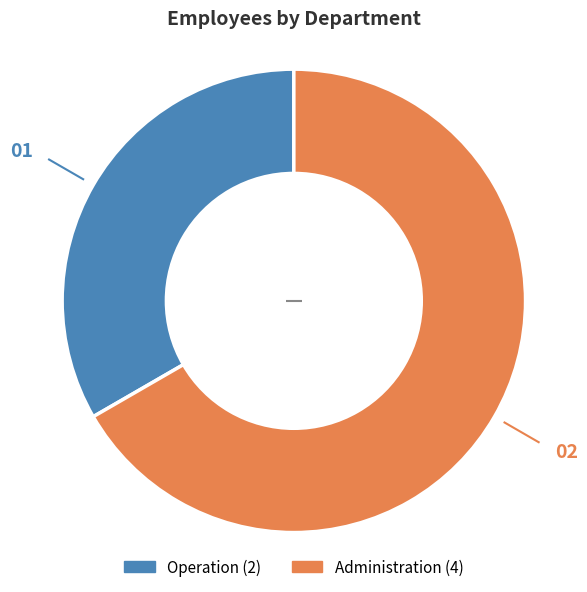

Is it true that Operation is 33% of the pie?

True